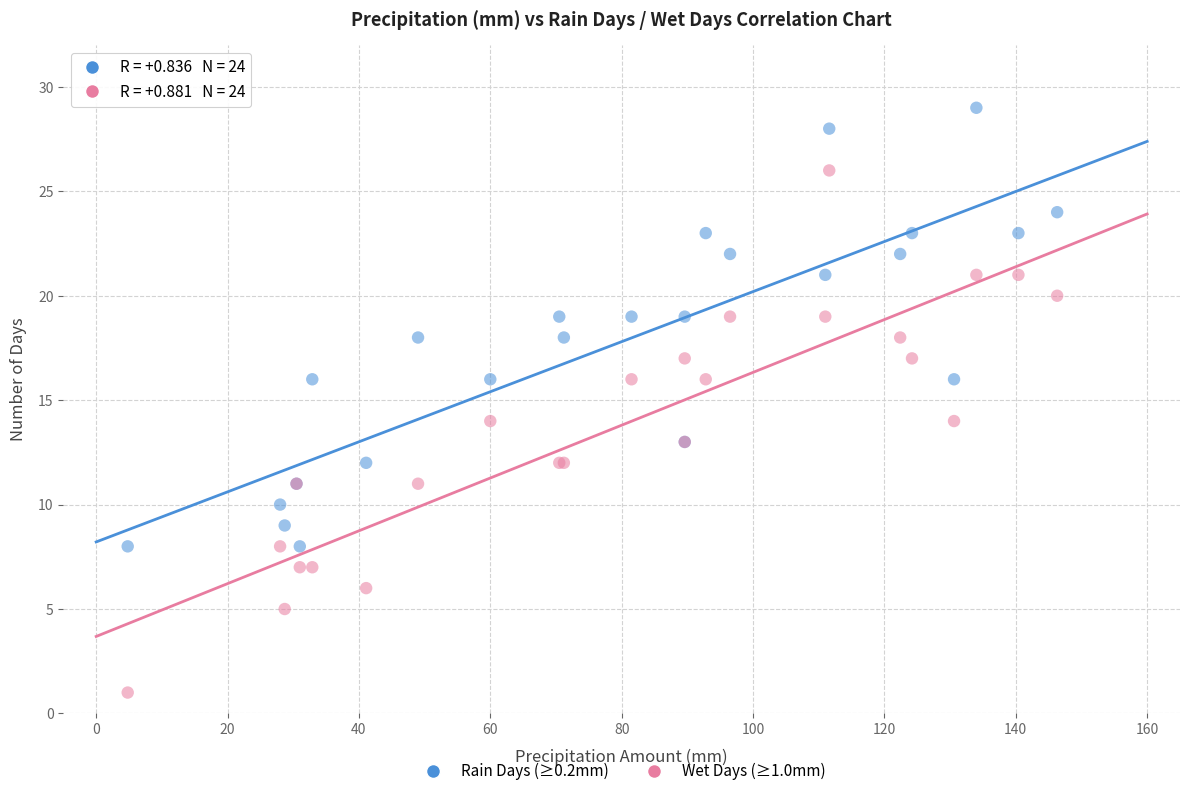

Which series contains the highest Y value?

Rain Days (≥0.2mm)